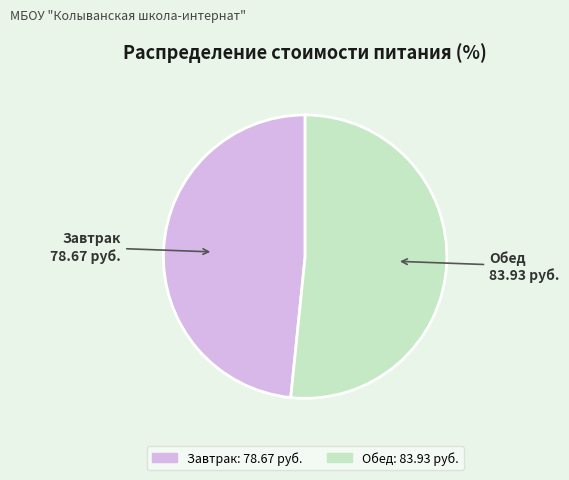

Does Завтрак represent more than half of the total?

No